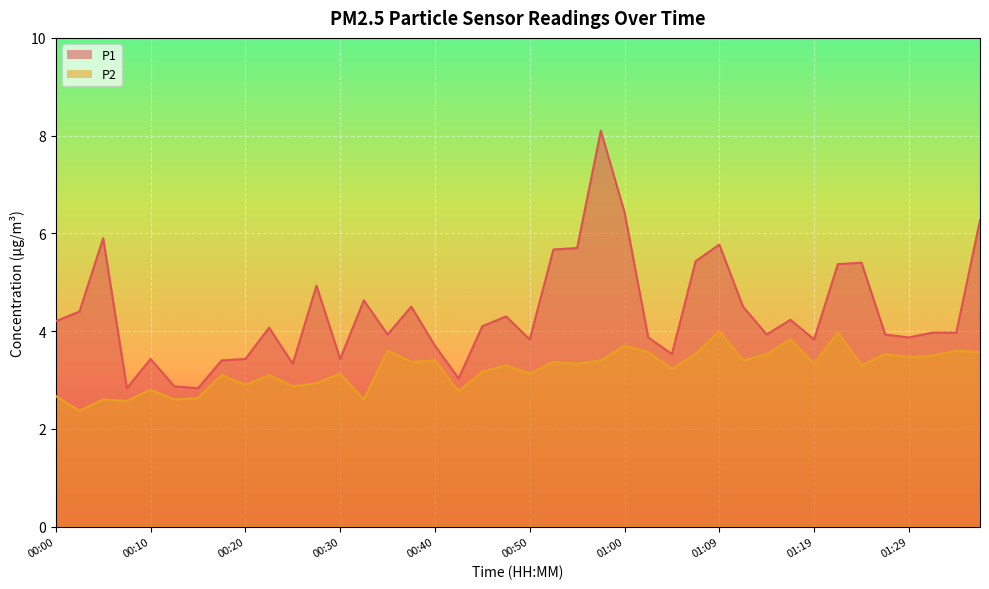

Which label corresponds to the largest value in the chart?

00:57